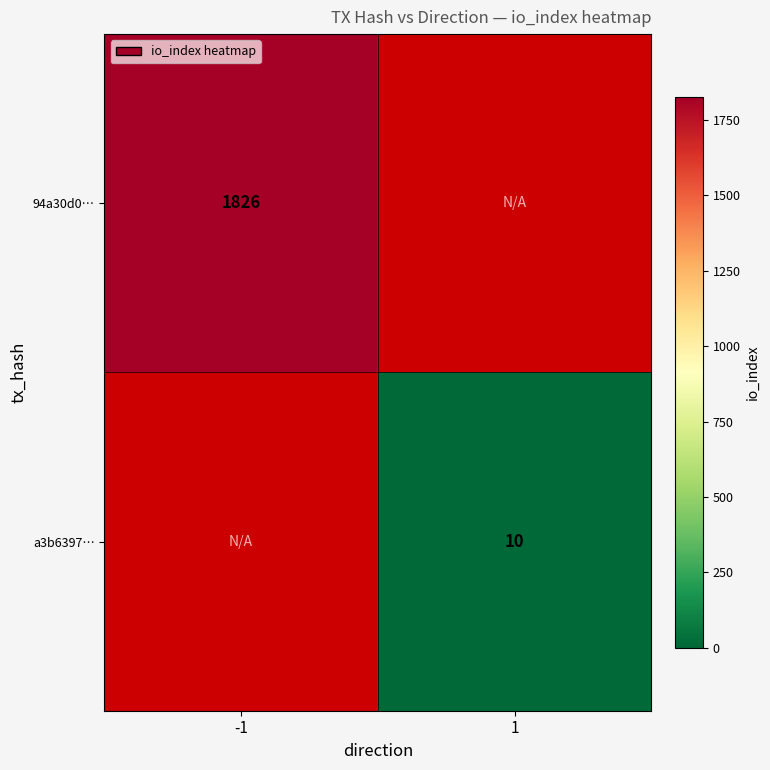

Is it true that 94a30d0… equals 711 at -1?

False